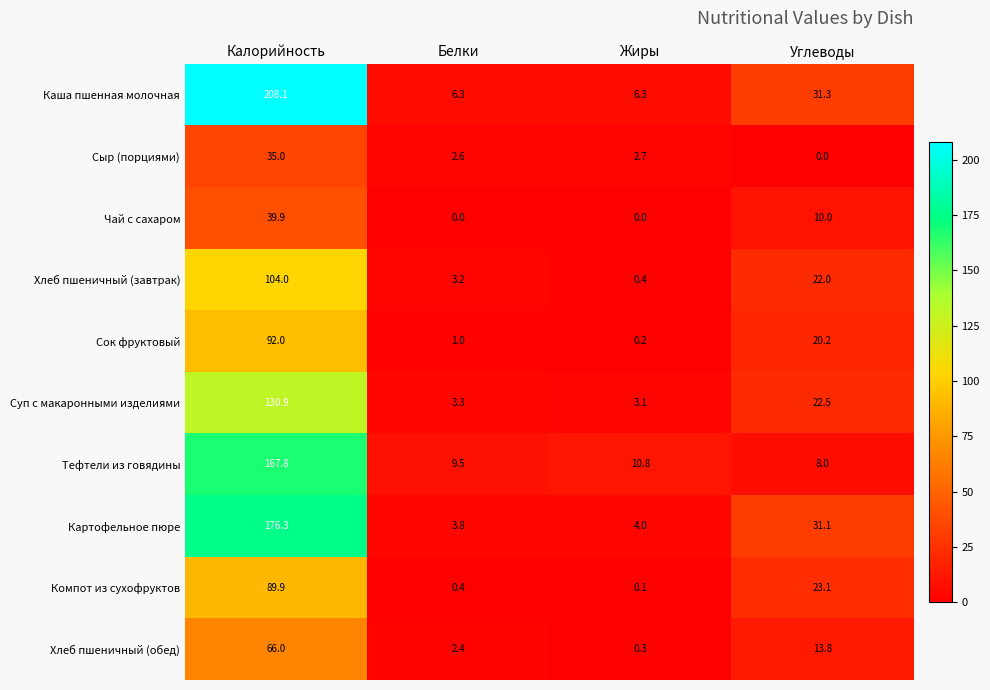

What is the spread (max minus min) of values at Углеводы?

31.3